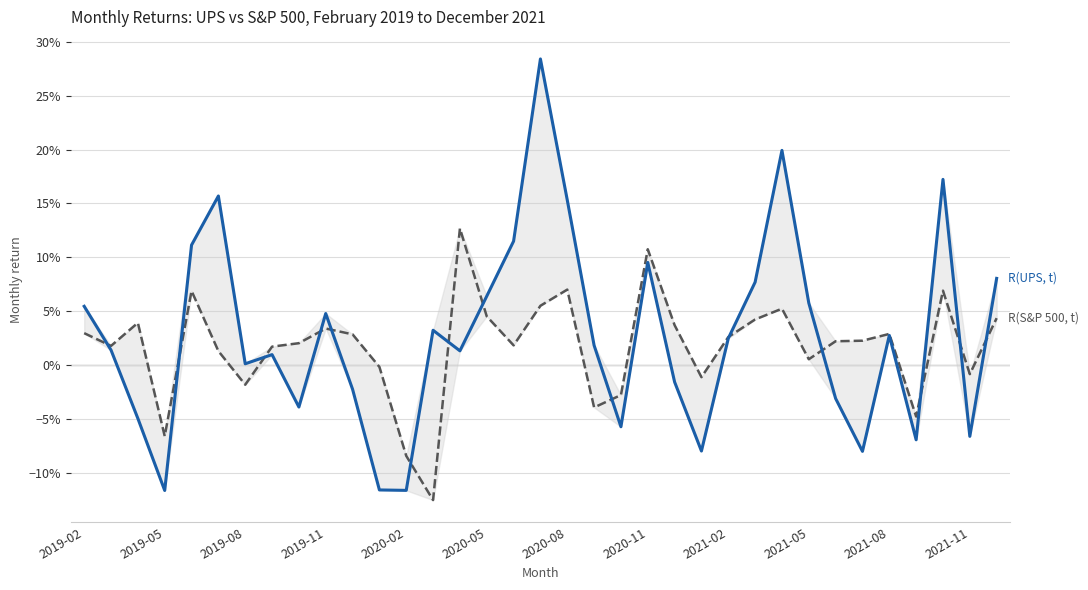

What is the difference between the maximum and minimum values in the R(S&P 500, t) series?

0.3